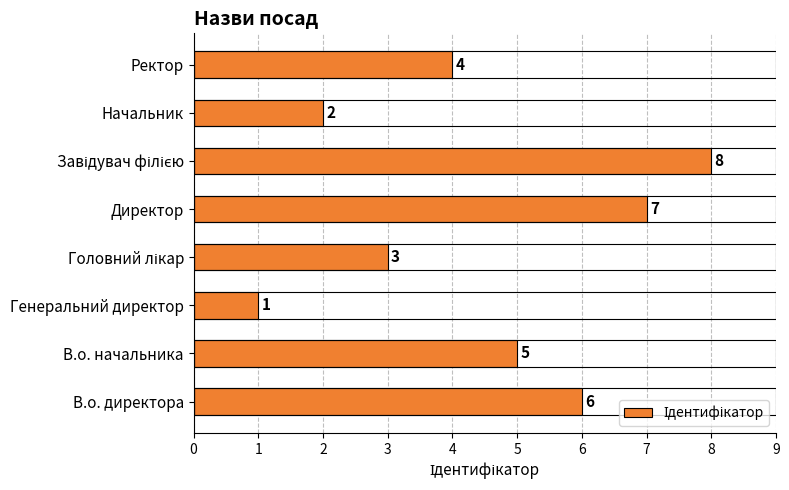

Where is the data nearest to the value 4?

Ректор